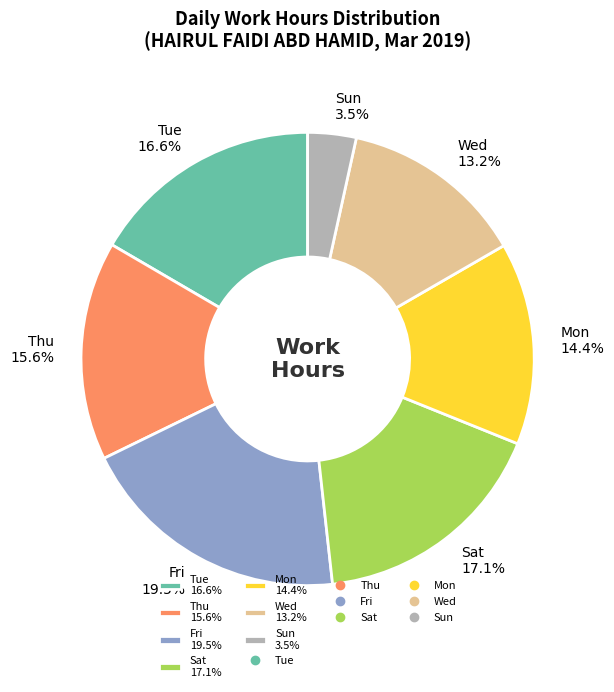

What percentage do Sun 3.5% and Wed 13.2% together represent?

16.7%